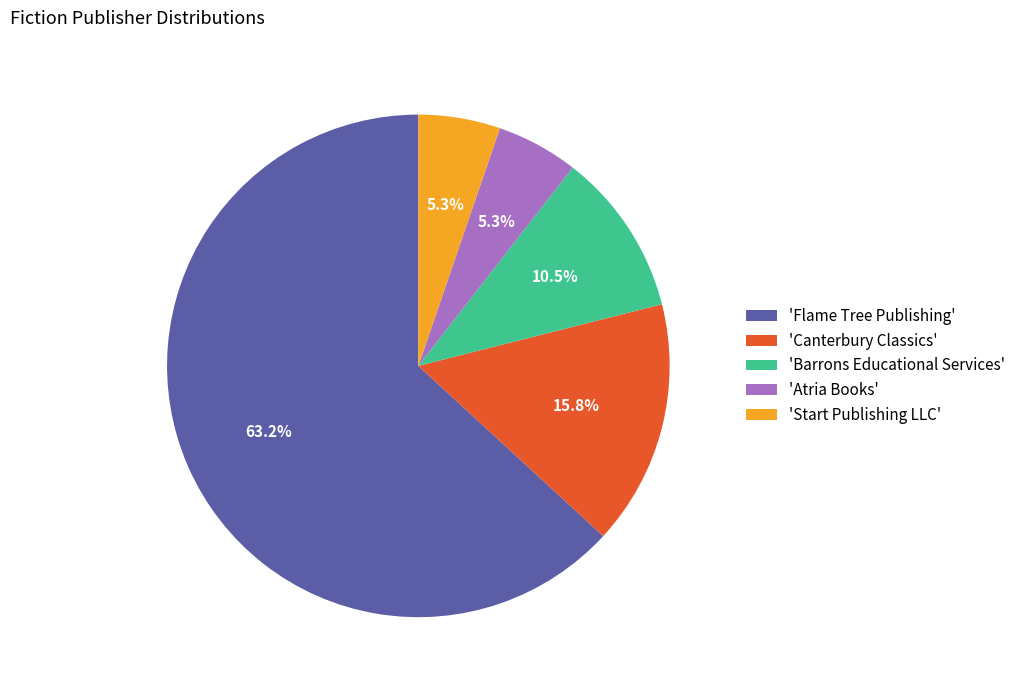

Which category has the biggest portion of the pie?

'Flame Tree Publishing'